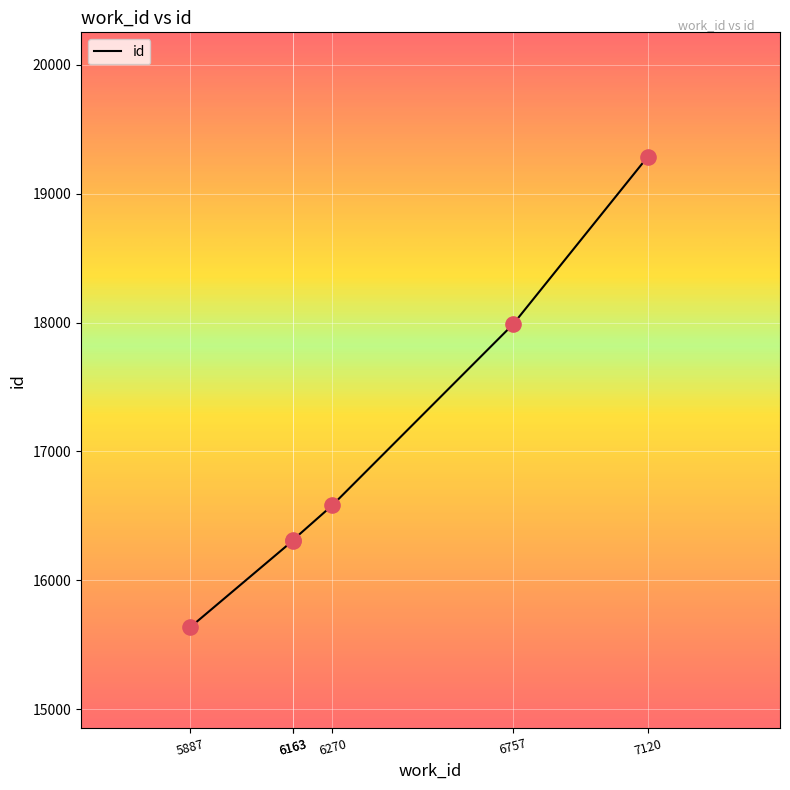

Approximately how many times larger is the value at 6757 compared to 5887?

1.2